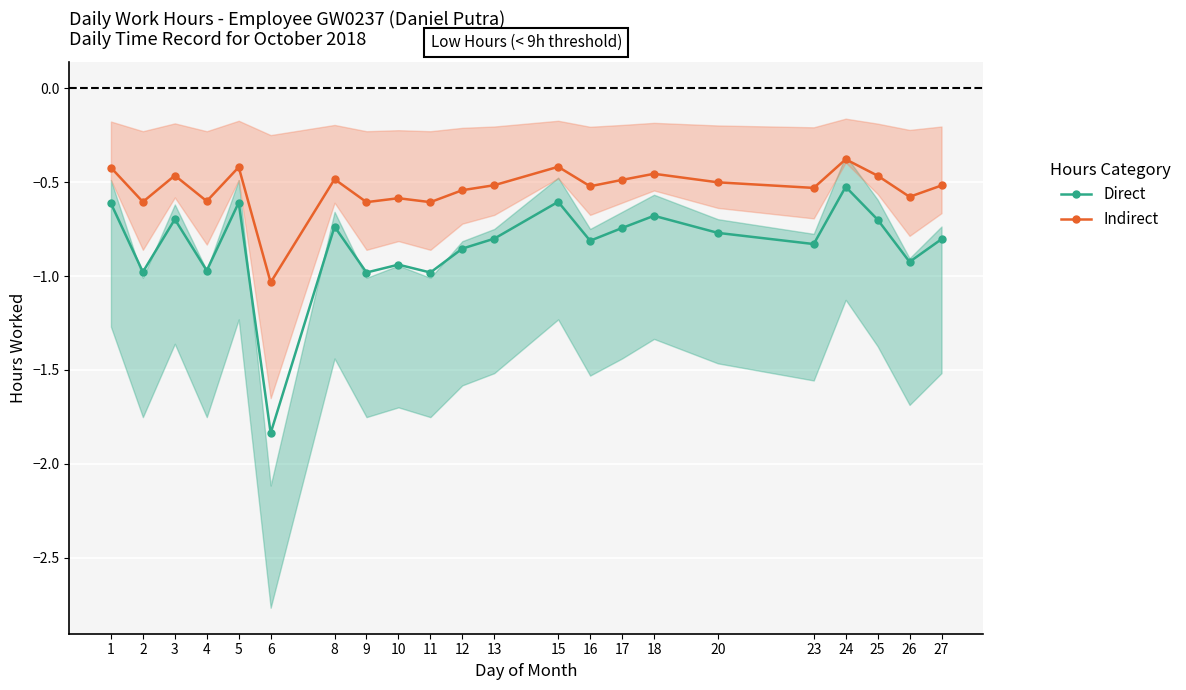

What are all the series names shown in the legend?

Direct, Indirect